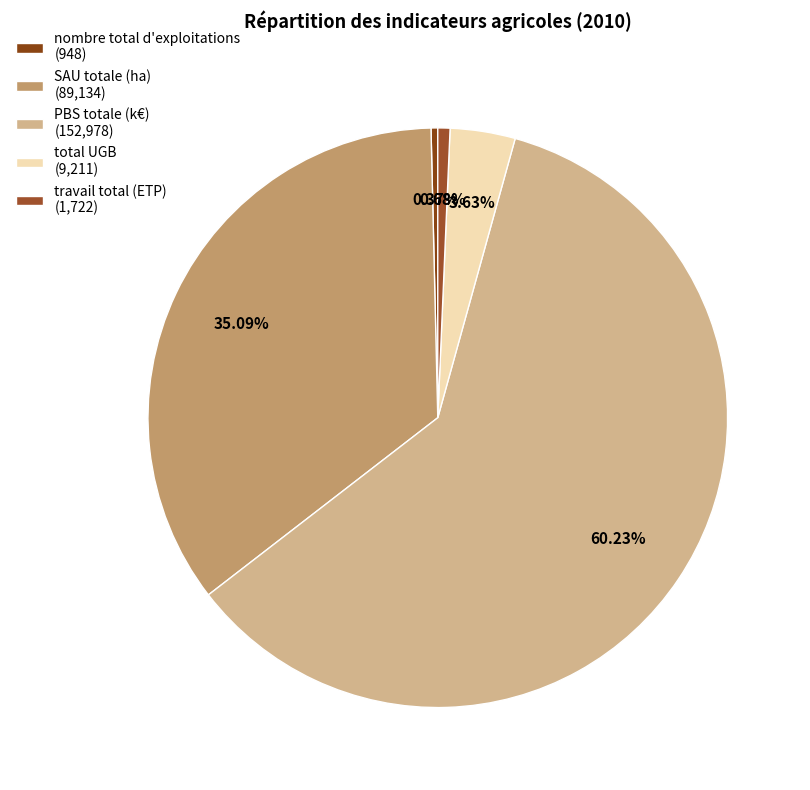

How many slices are in this pie chart?

5